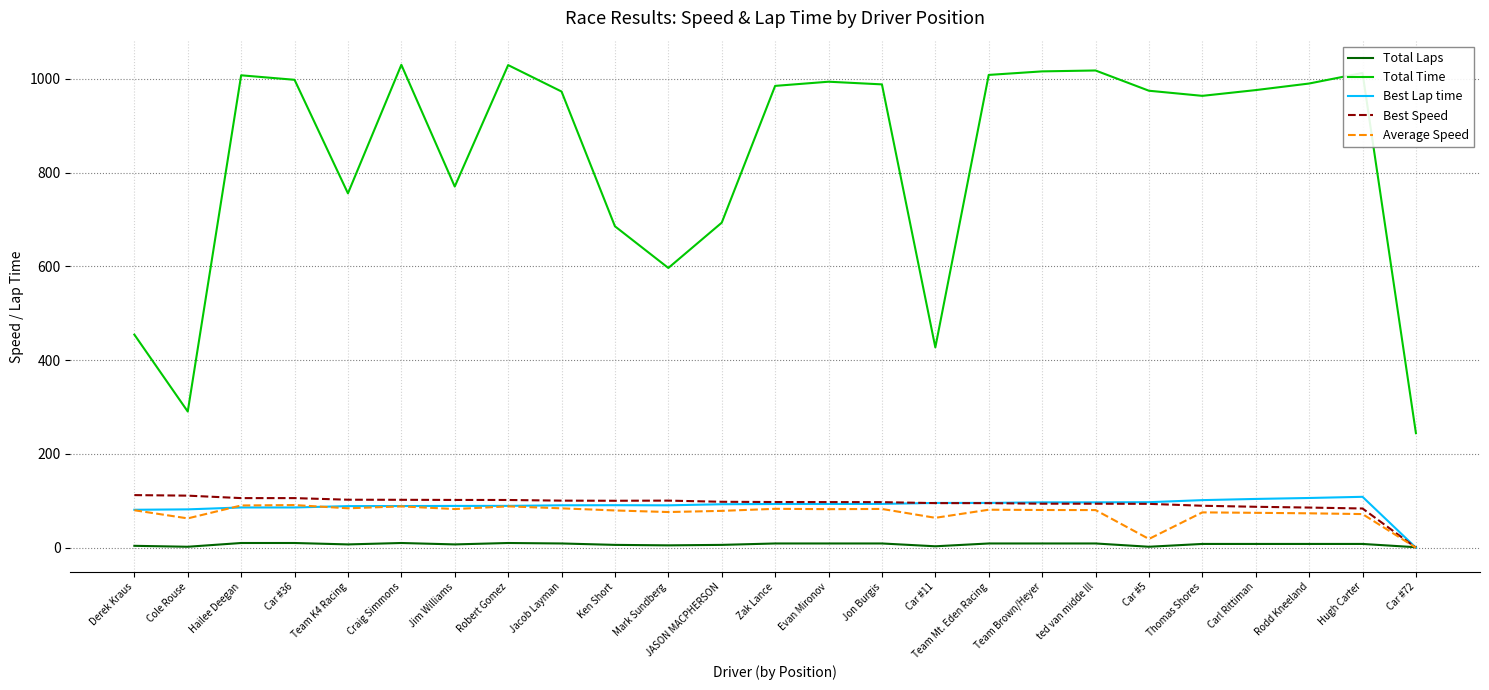

The value of Best Lap time at Mark Sundberg is 90.3. True or false?

True